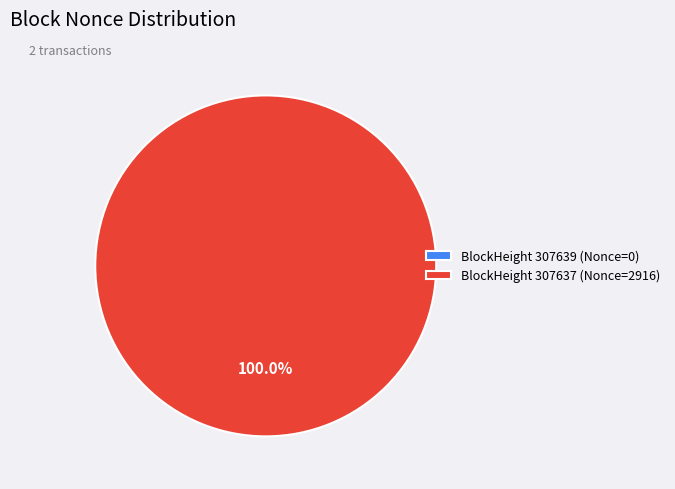

True or false: 307637 accounts for 100% of the total.

True